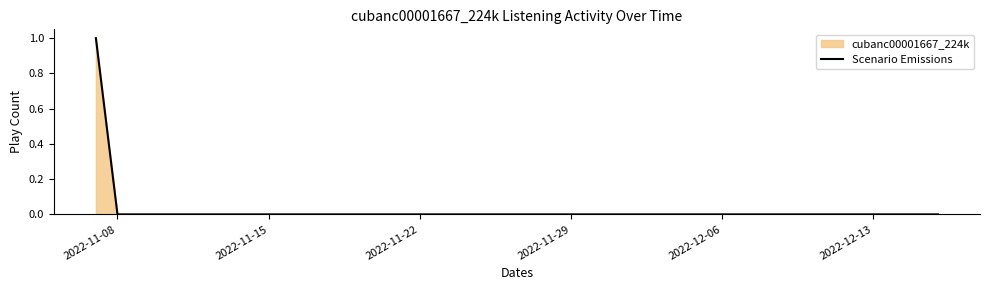

How many categories are shown in the chart?

40